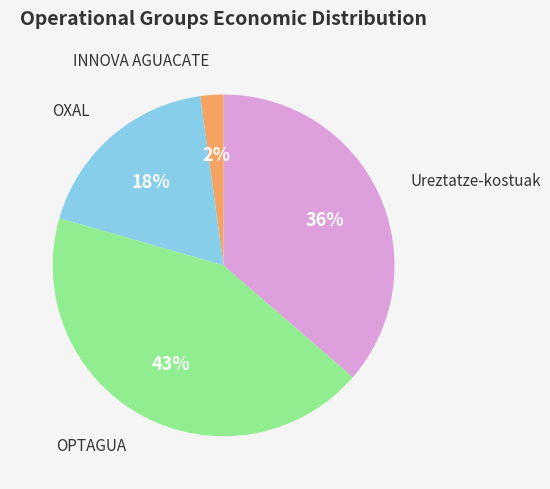

To the nearest percent, what is the difference between the largest and smallest slice percentages?

41%